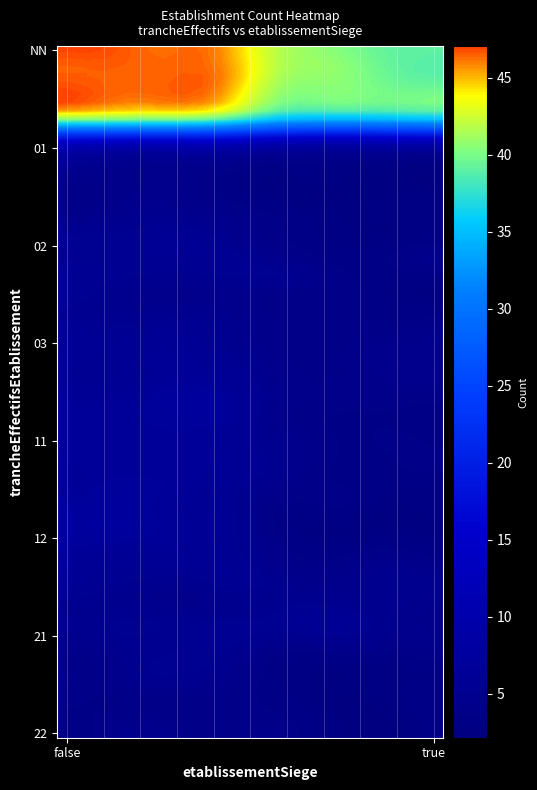

What is the minimum value shown in the chart?

1